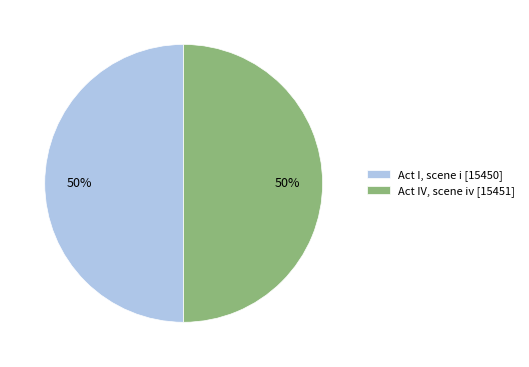

To the nearest percent, what percentage of the pie is Act IV, scene iv?

50%